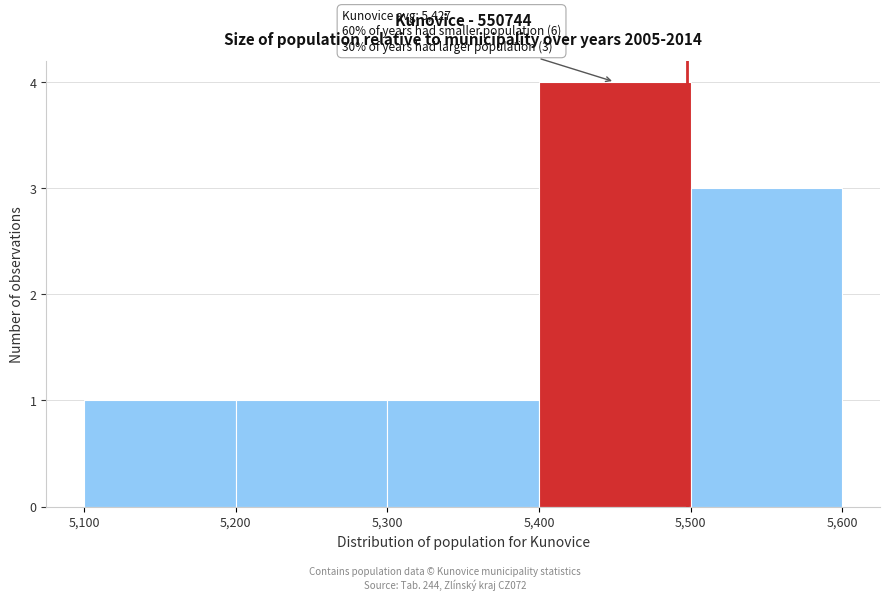

Over which range of the x-axis is the bar tallest?

5,400 to 5,500